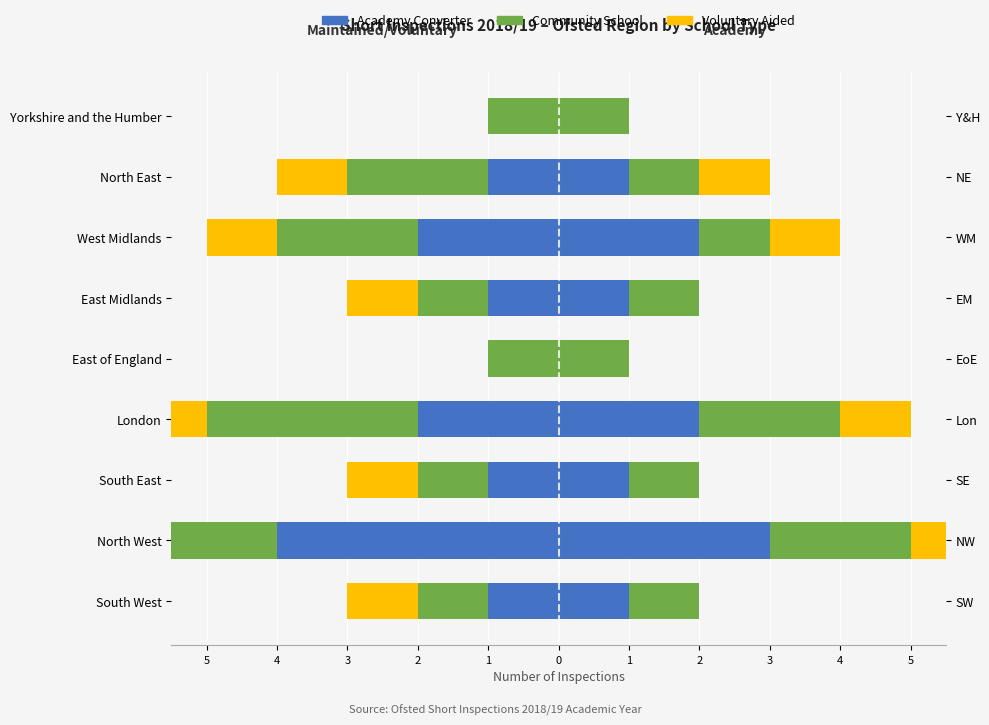

How many distinct data groups are displayed?

3